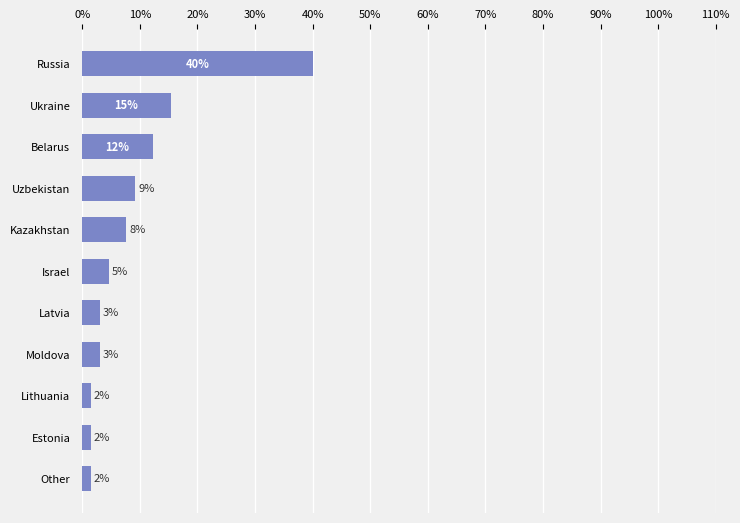

What is the maximum value shown in the chart?

40.0